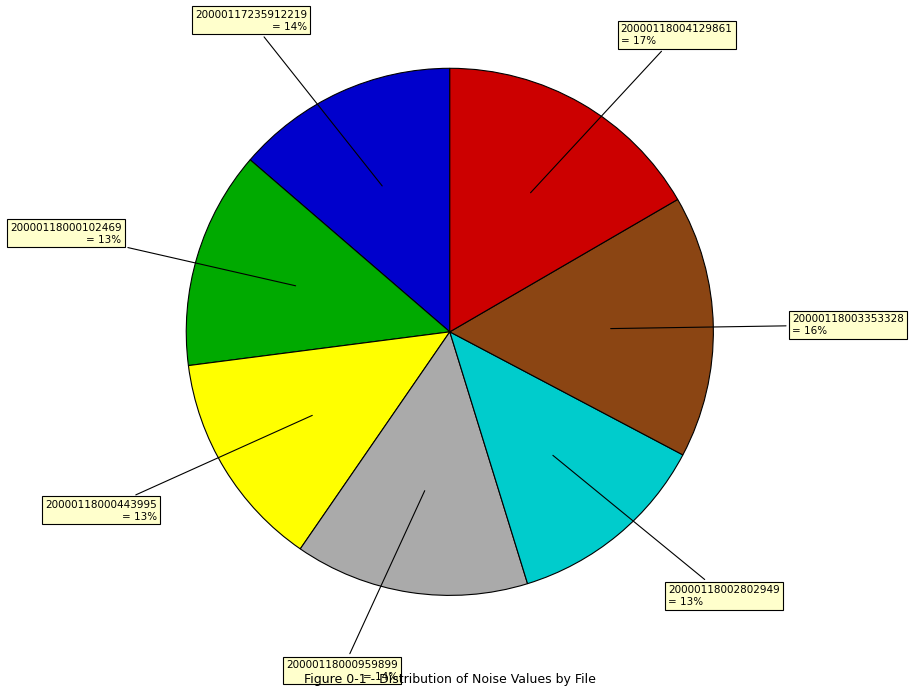

The 20000118000443995 slice represents 1% of the pie. True or false?

False